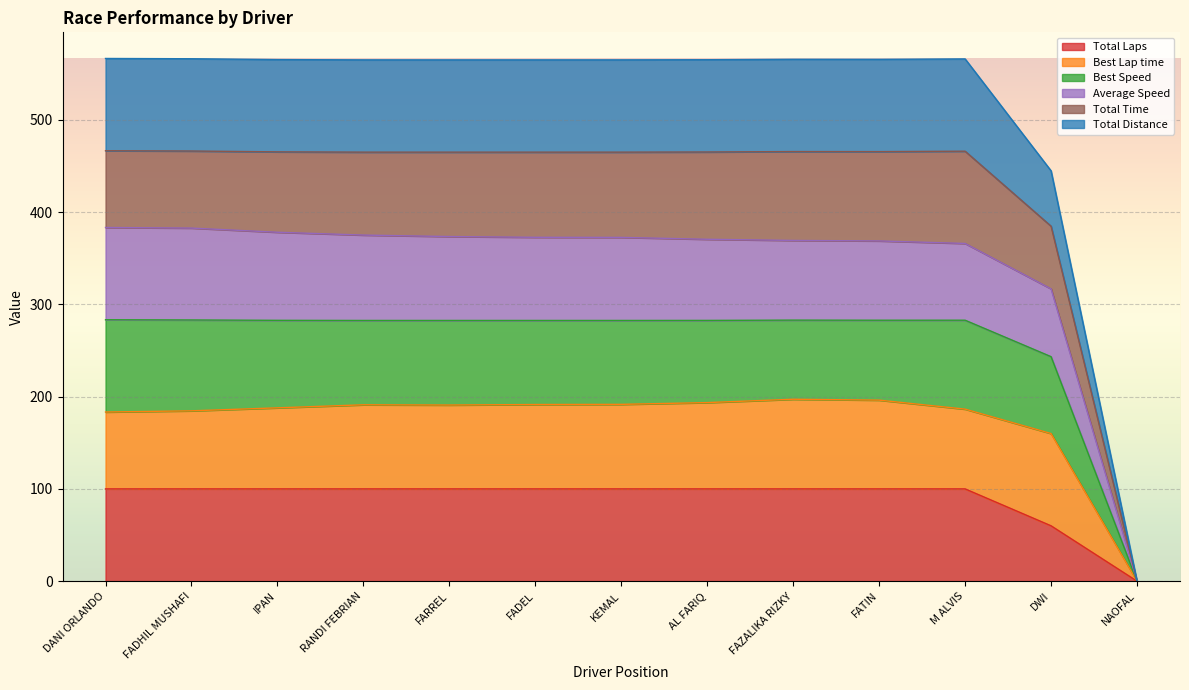

Which label corresponds to the largest value in the chart?

DANI ORLANDO